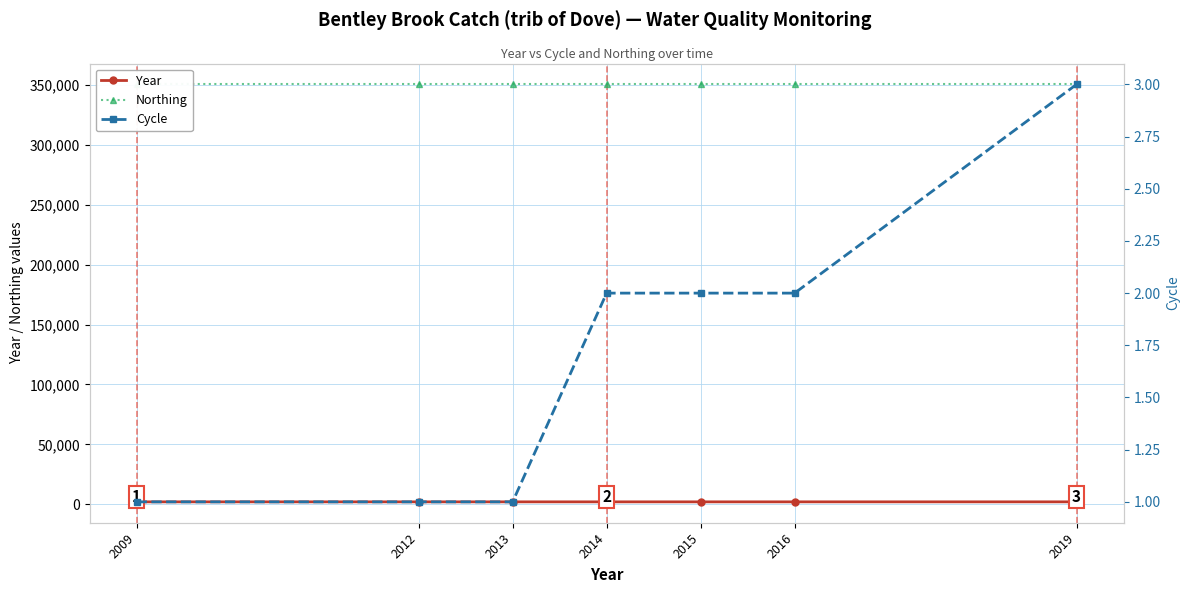

Rank the series at 2016 from lowest to highest value.

Cycle, Year, Northing